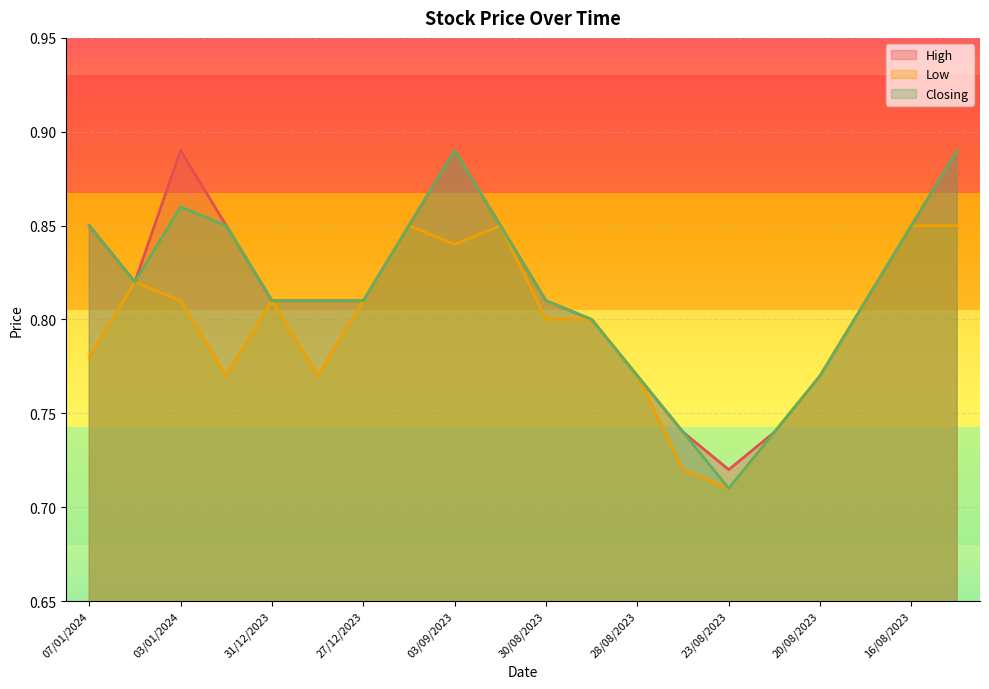

List the labels in order of Closing value, smallest first.

23/08/2023, 27/08/2023, 21/08/2023, 28/08/2023, 20/08/2023, 29/08/2023, 31/12/2023, 28/12/2023, 27/12/2023, 30/08/2023, 17/08/2023, 04/01/2024, 07/01/2024, 02/01/2024, 24/12/2023, 31/08/2023, 16/08/2023, 03/01/2024, 03/09/2023, 14/06/2023